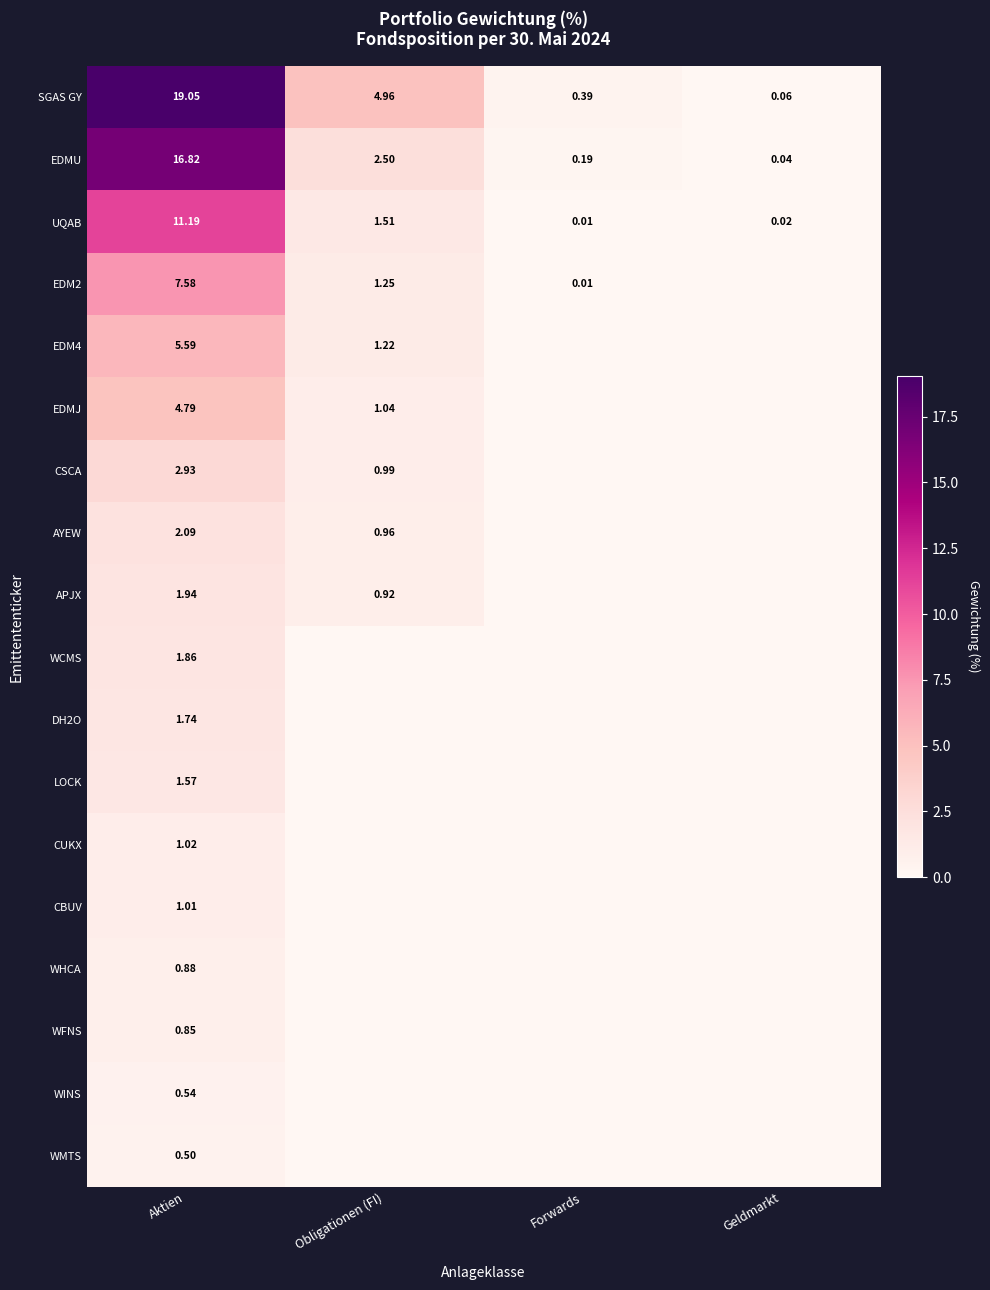

Between Aktien and Geldmarkt, which series saw the biggest shift?

SGAS GY